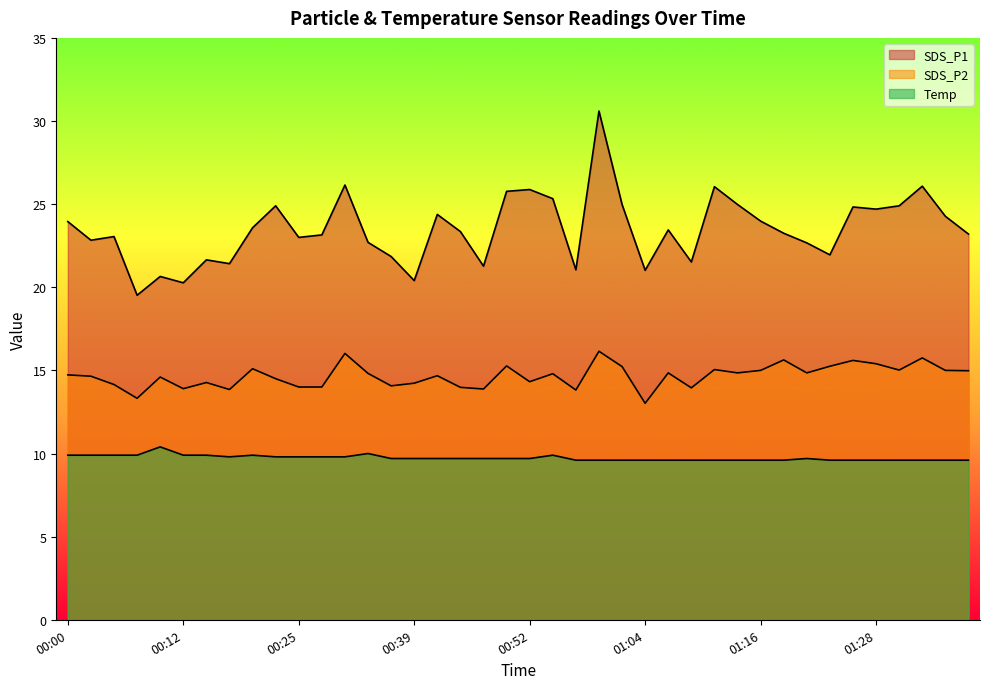

List the series in order of their peak value, lowest first.

Temp, SDS_P2, SDS_P1